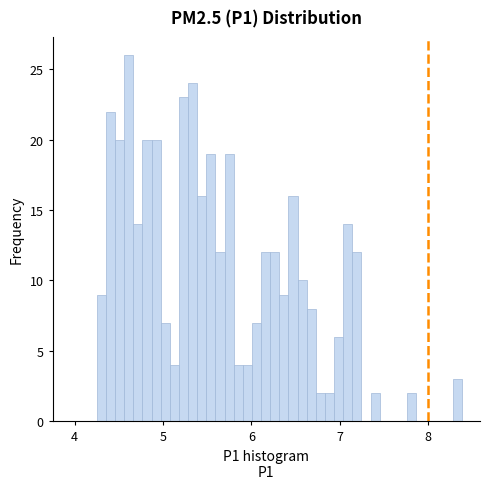

Around what value on the x-axis is the tallest bar? Give the approximate position of its centre, as read against the axis.

4.6